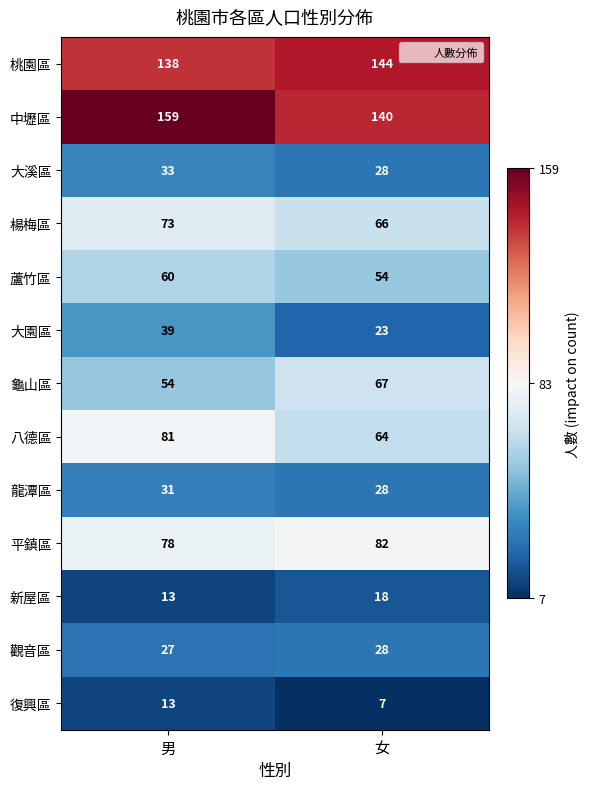

Rank the categories by 新屋區 value from lowest to highest.

男, 女